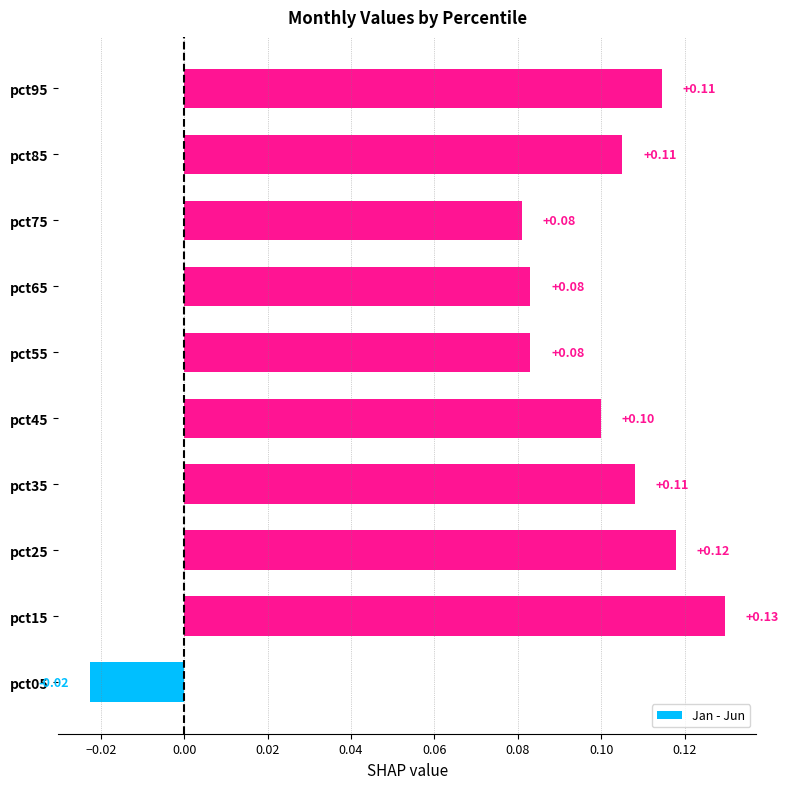

What is the sum of all values?

0.9